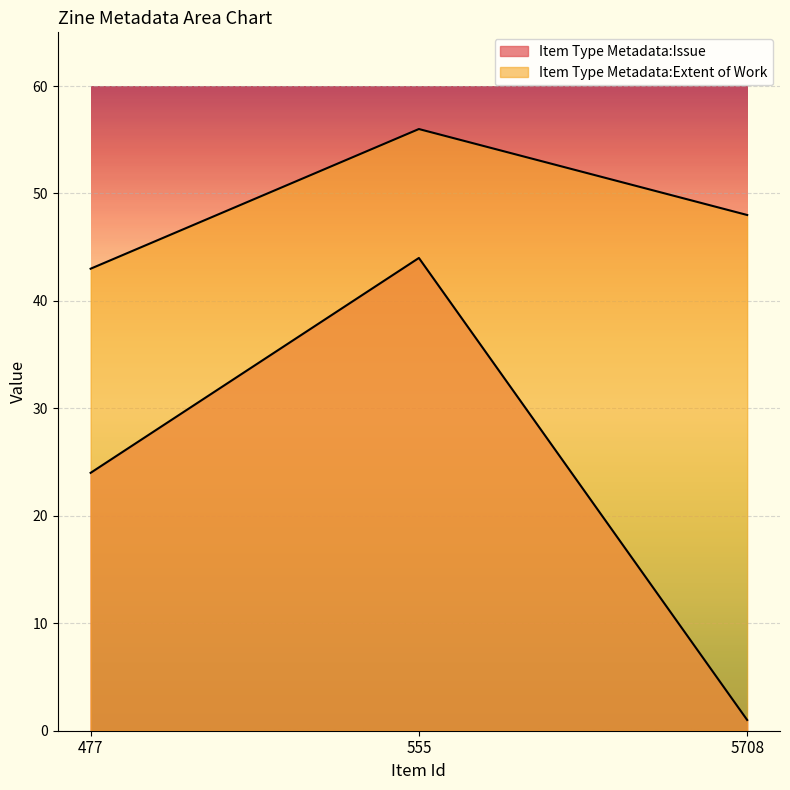

What is the value of the Item Type Metadata:Extent of Work point at the 3rd from the left?

48